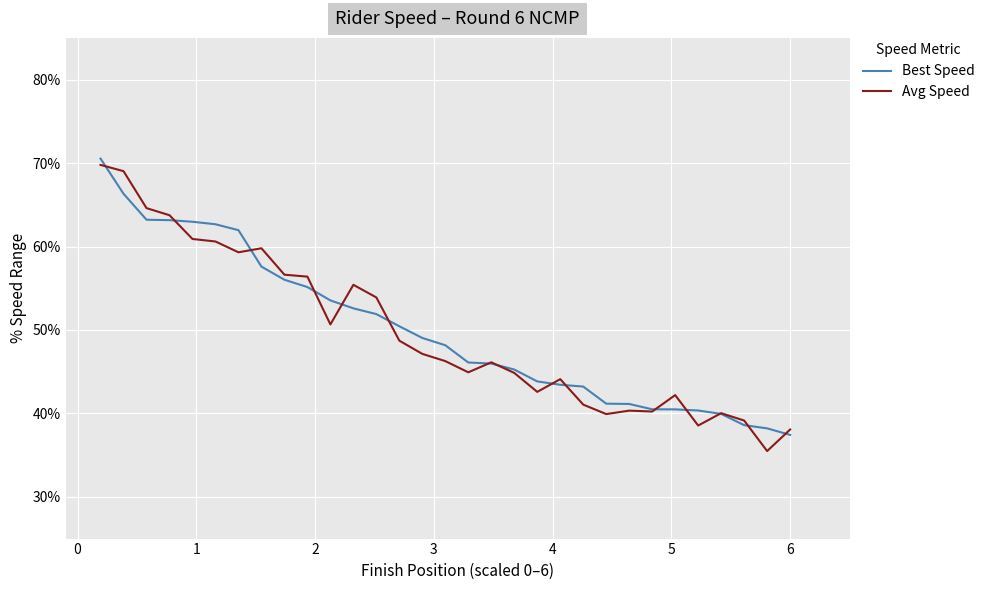

What is the difference between the second highest and minimum values in the Best Speed series?

28.9